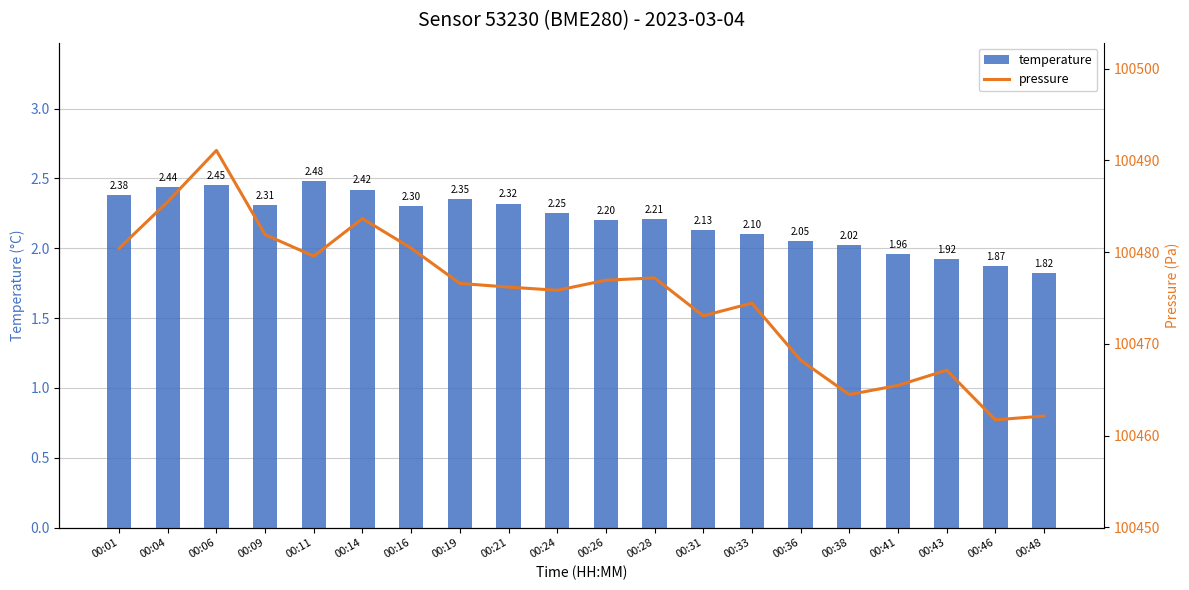

The temperature series shows 2.8 at 00:43. True or false?

False